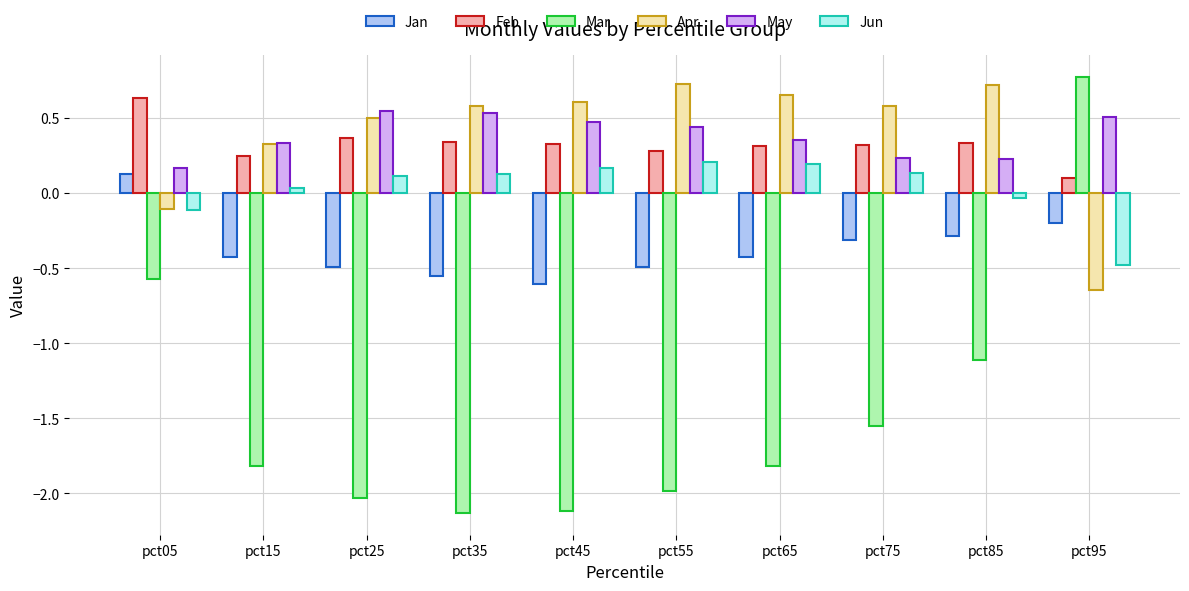

At which label does Mar reach its peak?

pct95